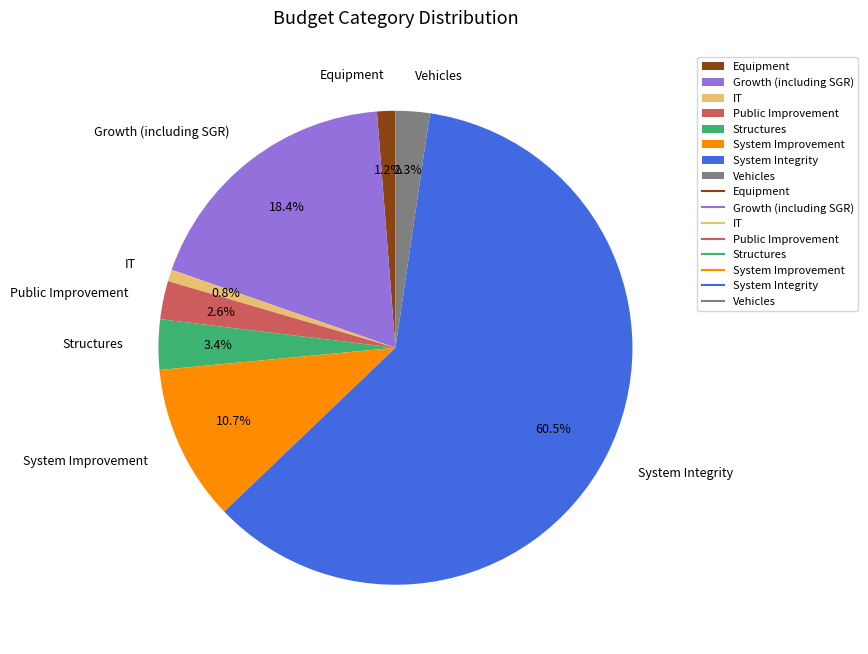

What percentage do Structures and Vehicles together represent?

5.7%